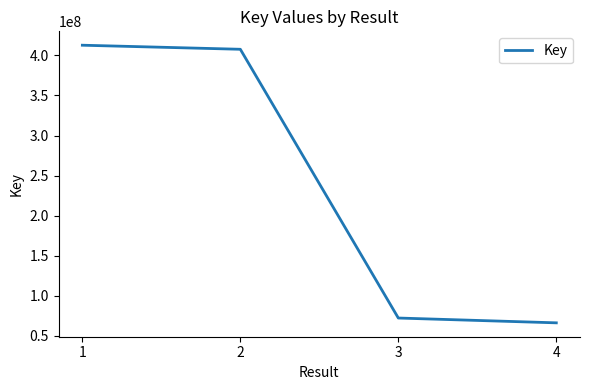

What is the minimum value shown in the chart?

66395633